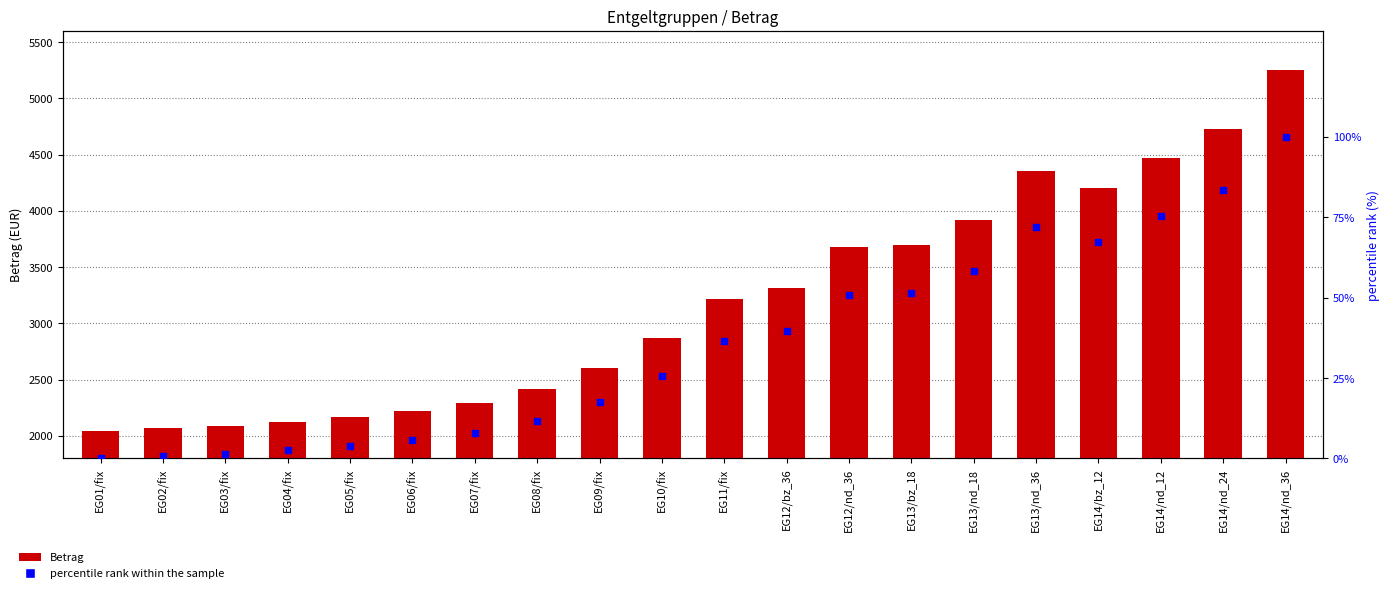

What are all the series names shown in the legend?

Betrag, percentile rank within the sample